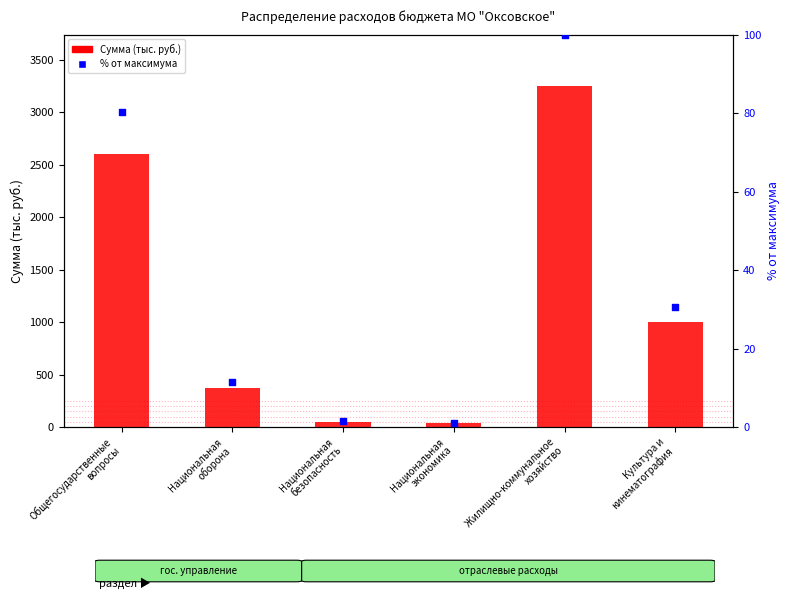

Which series has the largest total across all categories?

Сумма